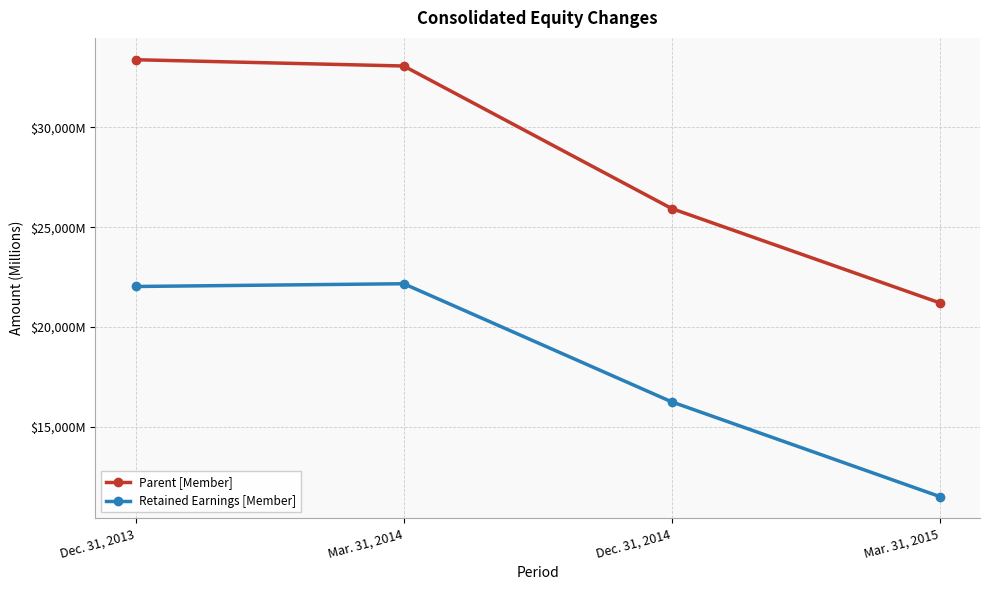

What is the difference between the Retained Earnings [Member] values at Mar. 31, 2015 and Mar. 31, 2014?

10666